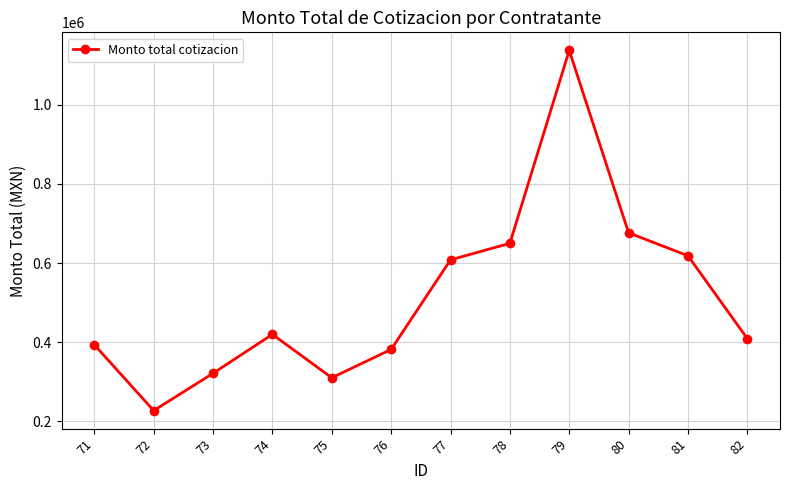

How many distinct data groups are displayed?

1